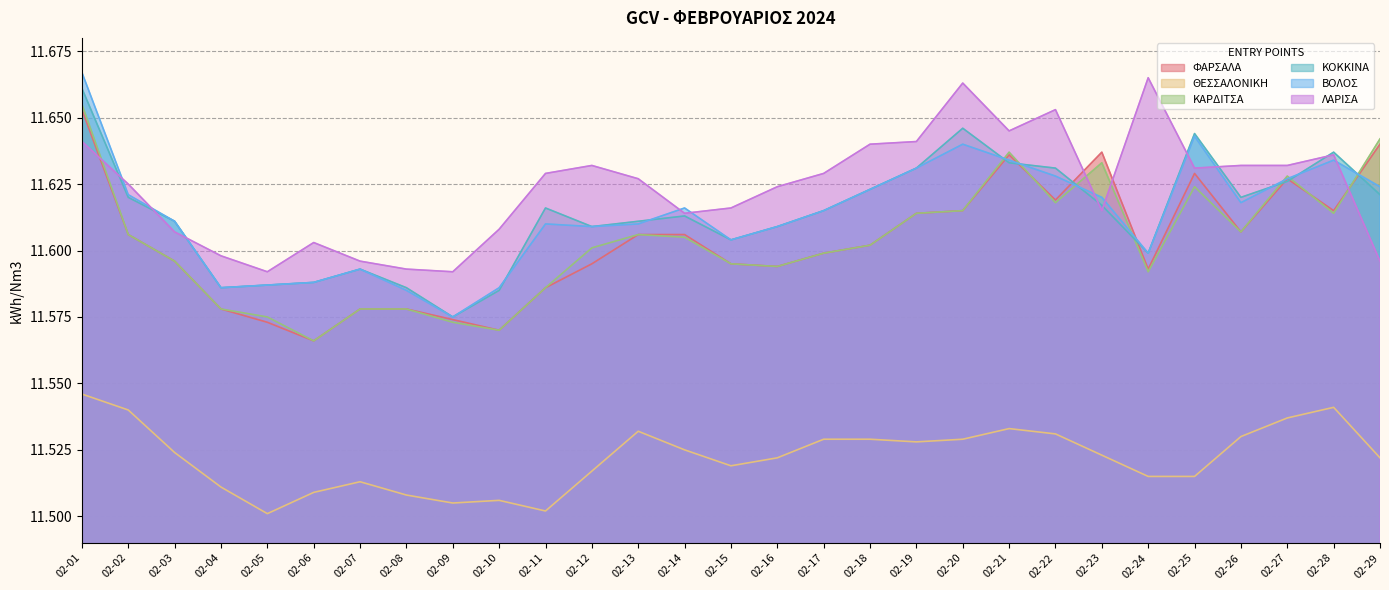

How many ΘΕΣΣΑΛΟΝΙΚΗ values are between 11 and 12?

29